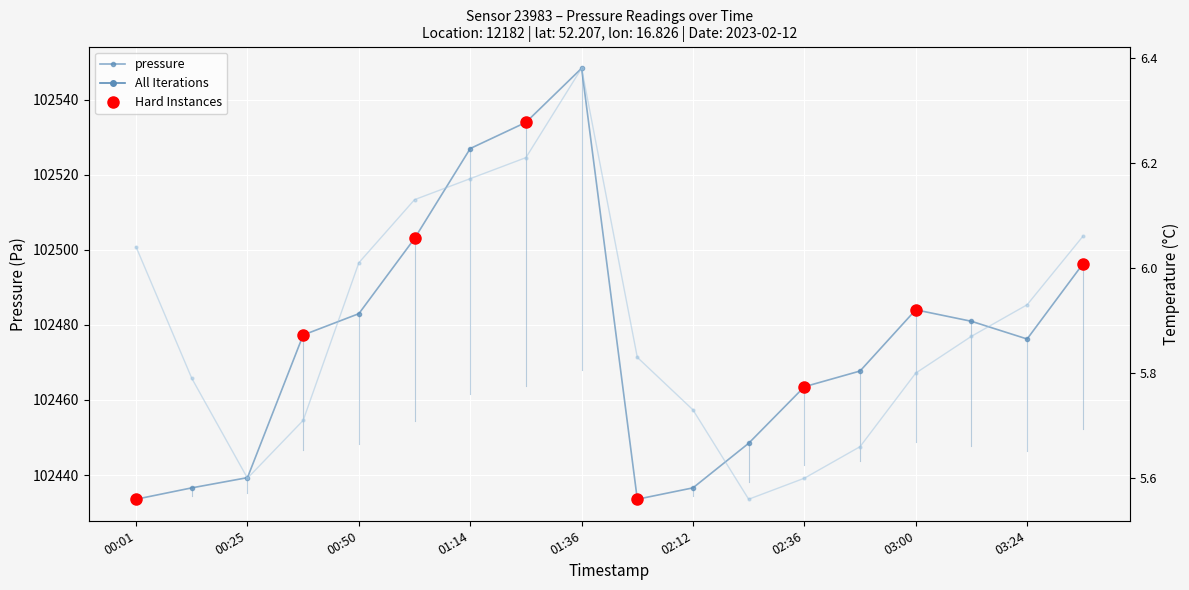

What is the approximate value of pressure at 03:00?

102484.0